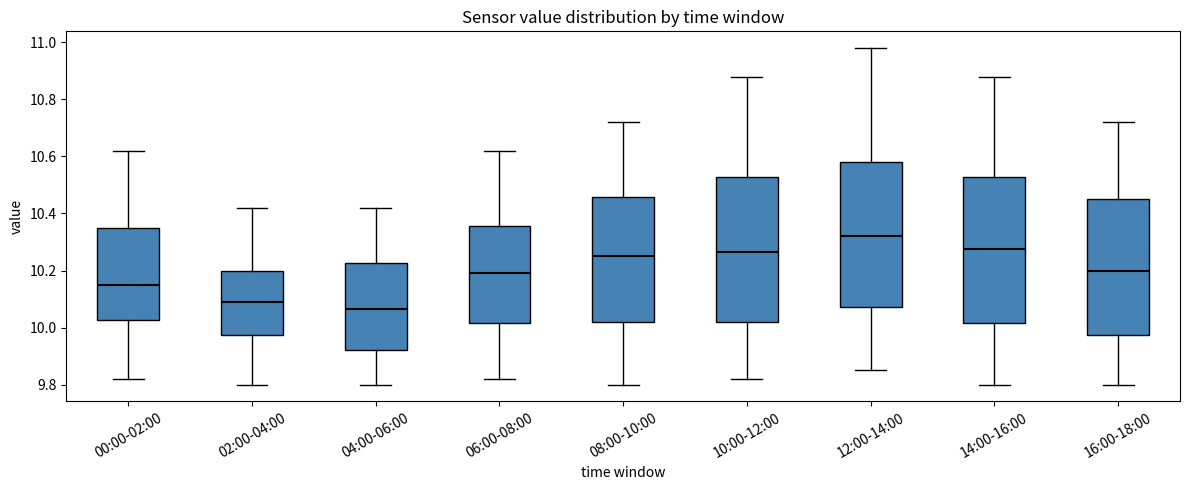

Which box has the highest median line?

12:00-14:00